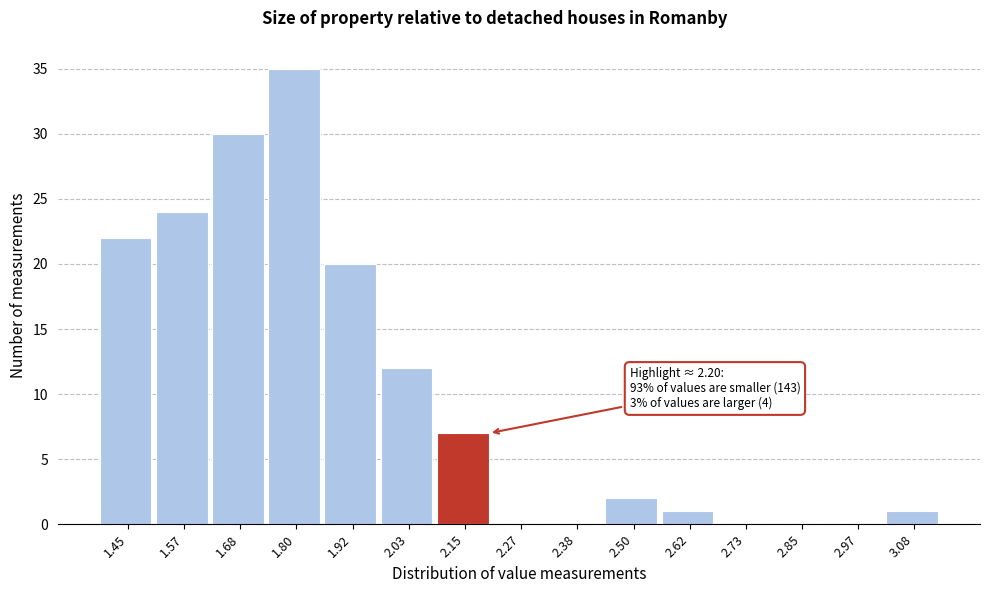

Reading right to left, transcribe all the data shown in this chart.

3.08=1	2.97=0	2.85=0	2.73=0	2.62=1	2.50=2	2.38=0	2.27=0	2.15=7	2.03=12	1.92=20	1.80=35	1.68=30	1.57=24	1.45=22